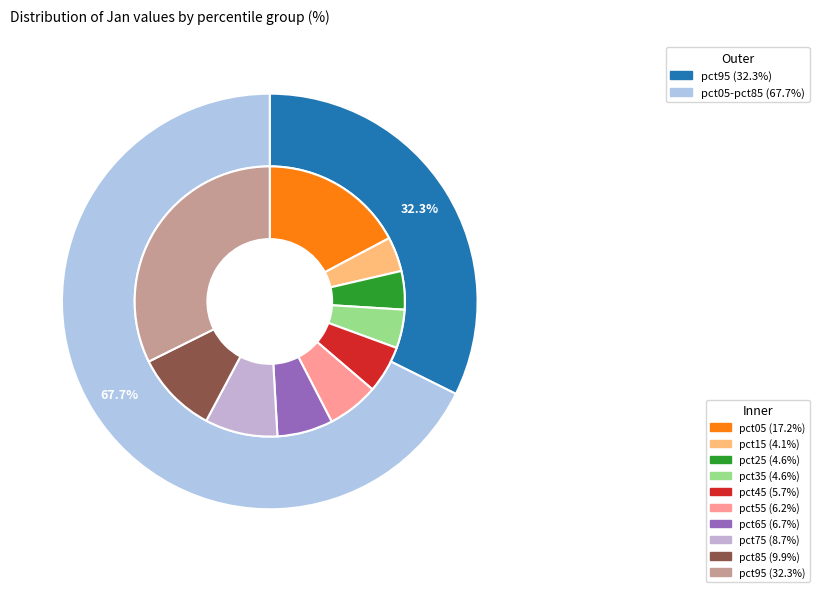

Which slice is the largest?

pct95